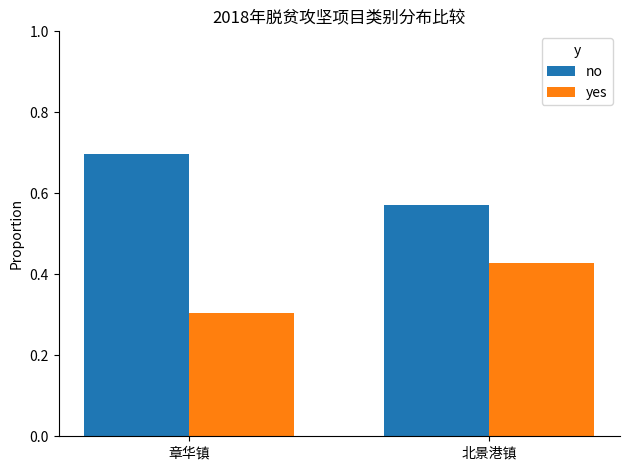

Is it true that yes equals 0.3 at 章华镇?

True